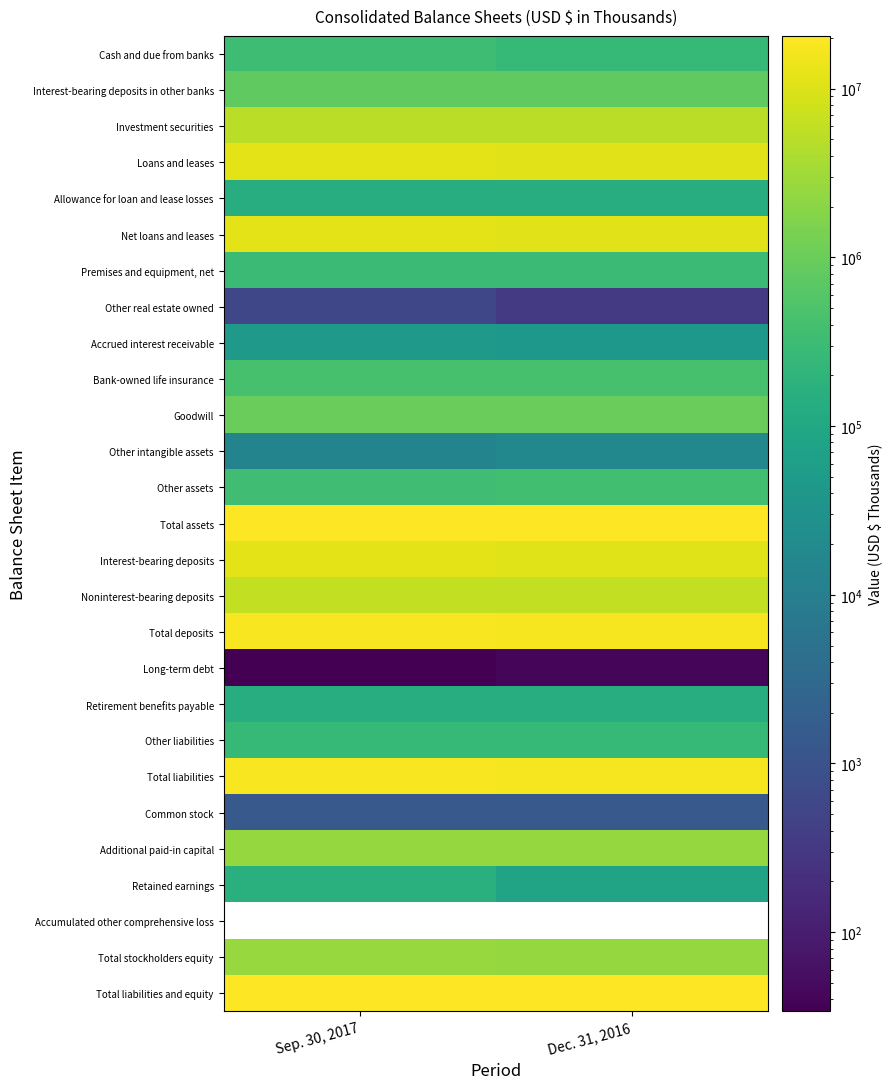

What is the highest value of the Premises and equipment, net series?

300788.0